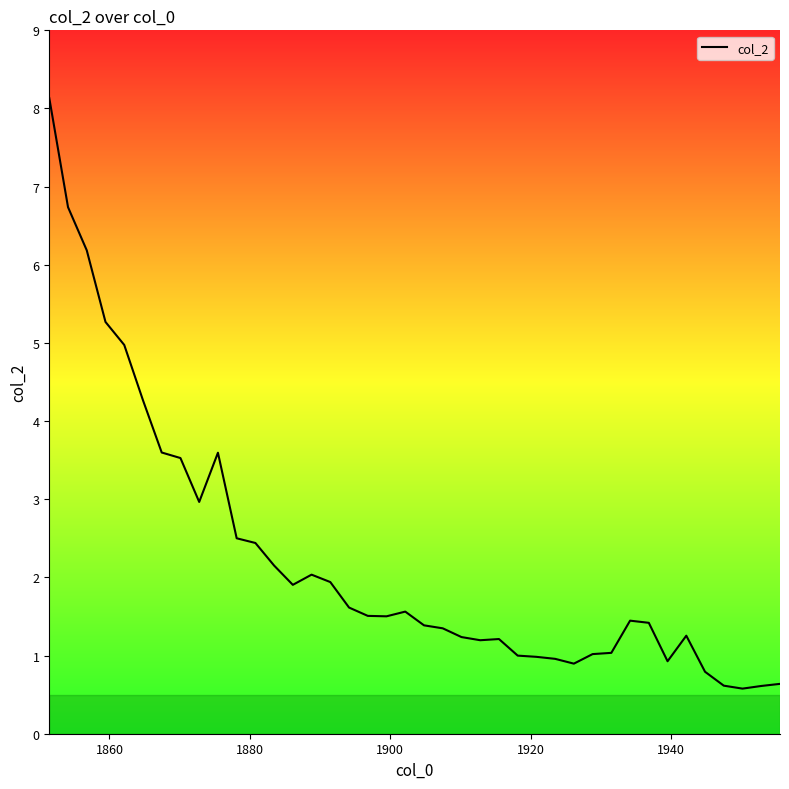

How many distinct data groups are displayed?

1